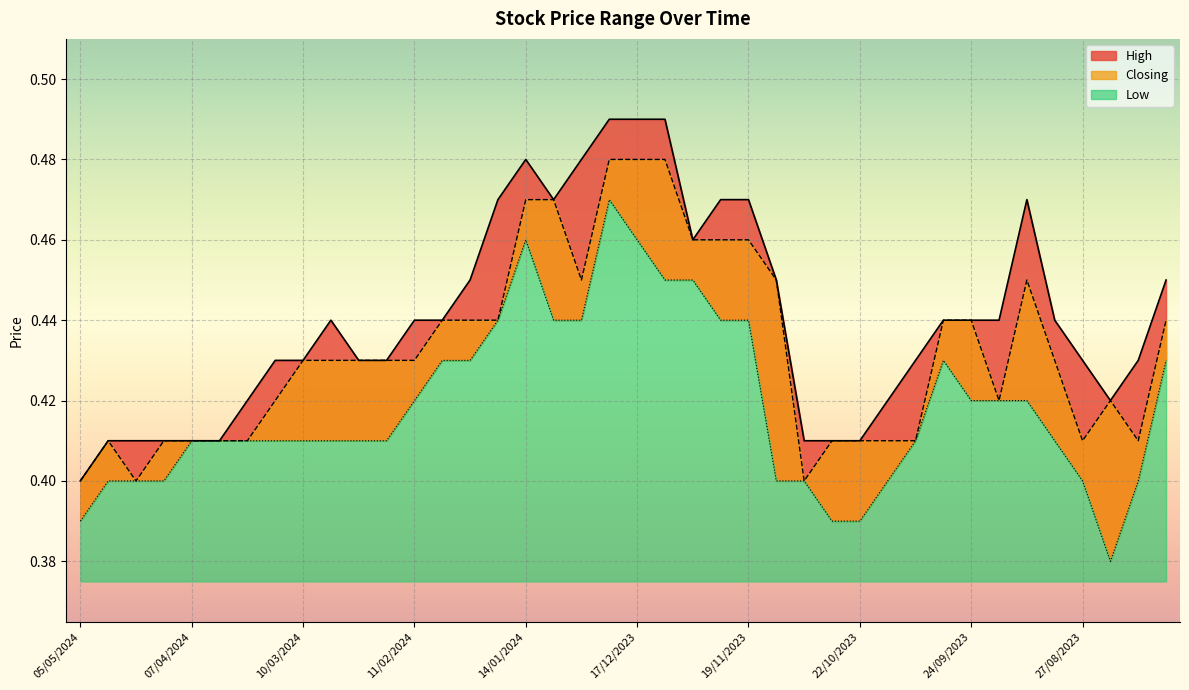

Rank the series by their maximum value, from lowest to highest.

Low, Closing, High